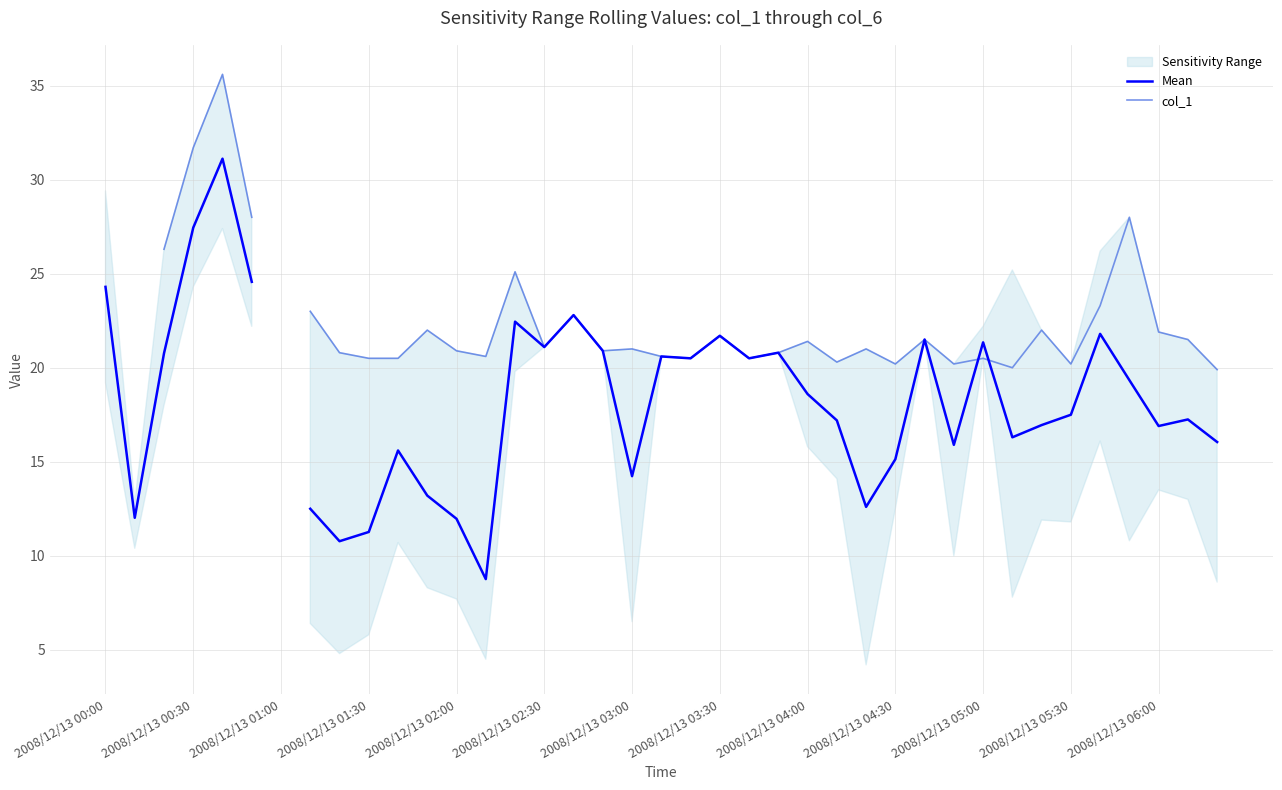

What is the total value across all series at 17?

41.8